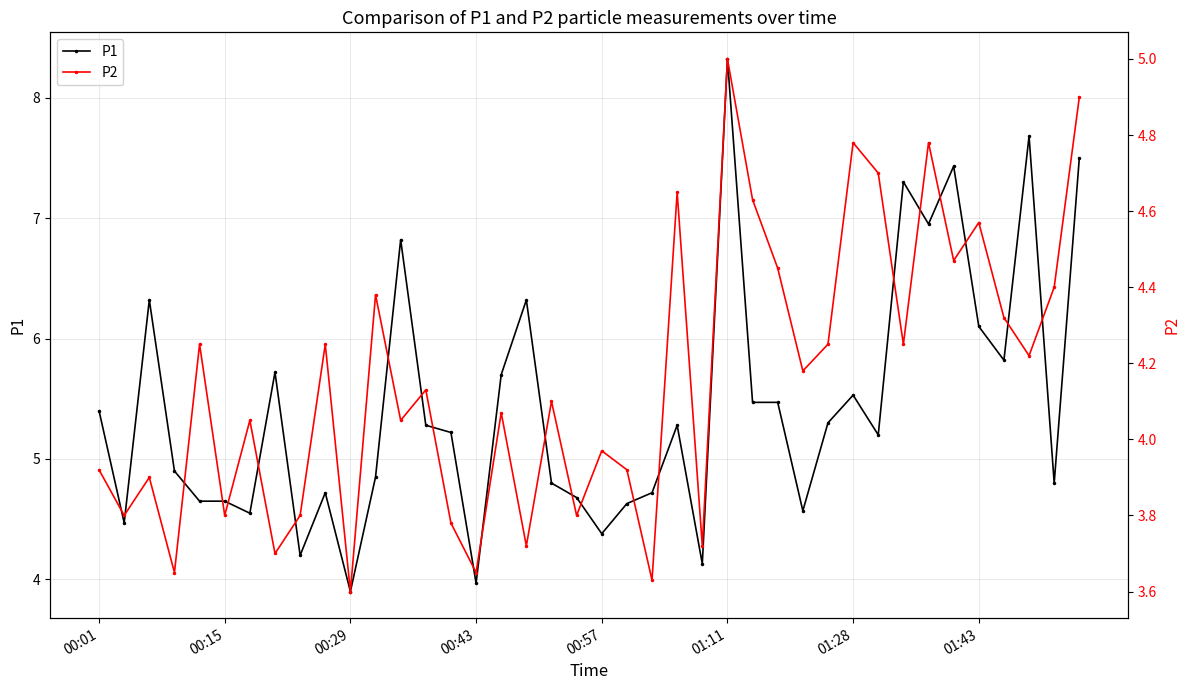

What is the value of the P2 point at the 24th from the left?

4.7